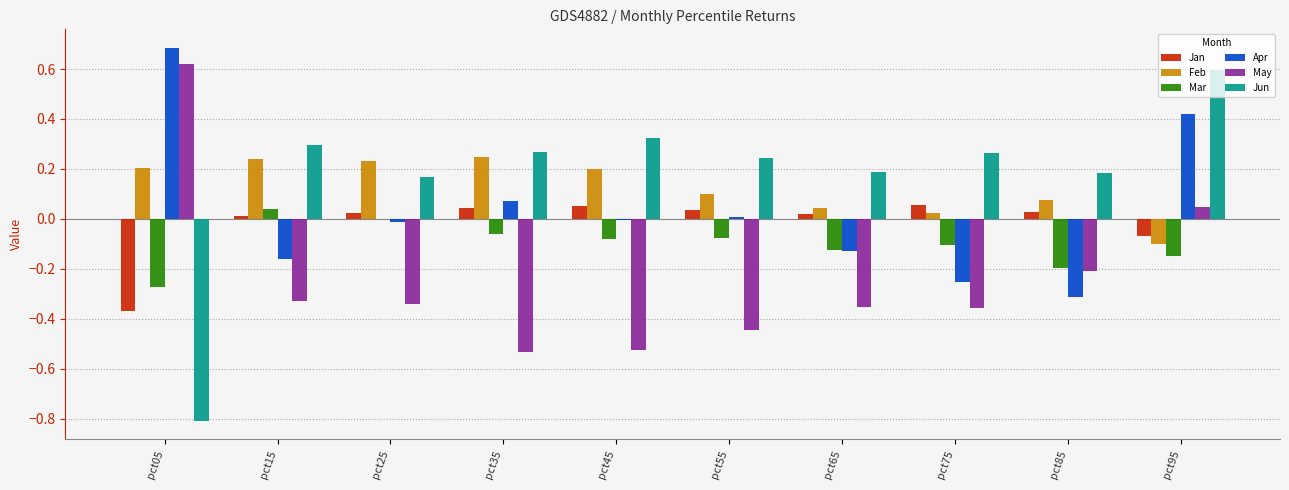

True or false: Feb has a value of 0.1 at pct65.

False